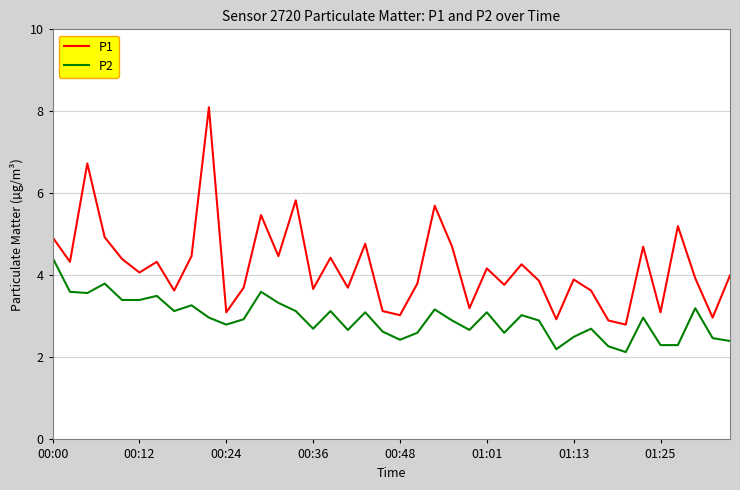

Which series has the widest spread of values?

P1